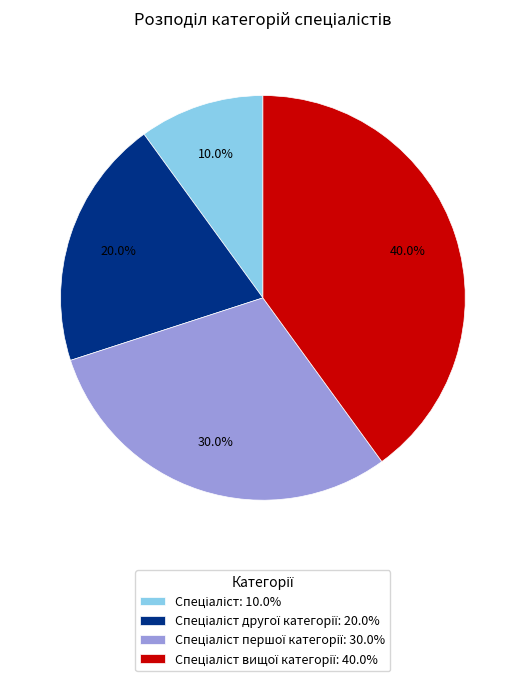

Does any single category account for the majority?

No